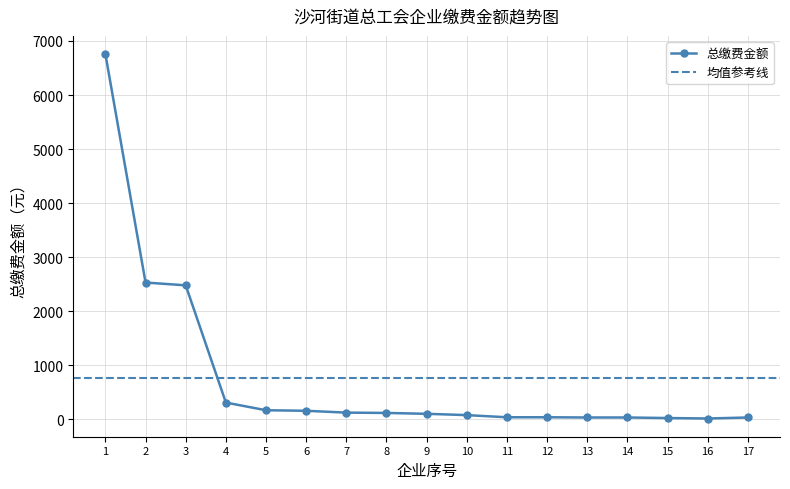

What is the value of the 总缴费金额 point at the 4th from the left?

312.1